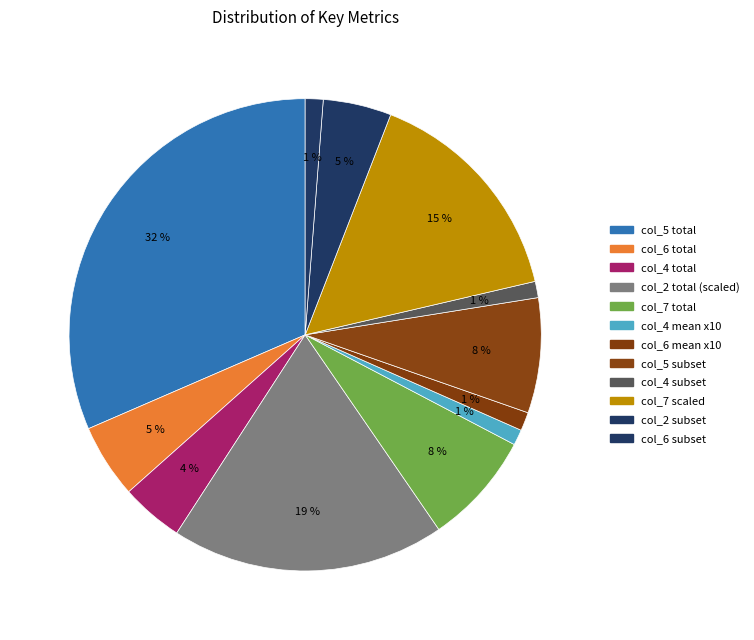

How many segments does this pie chart have?

12